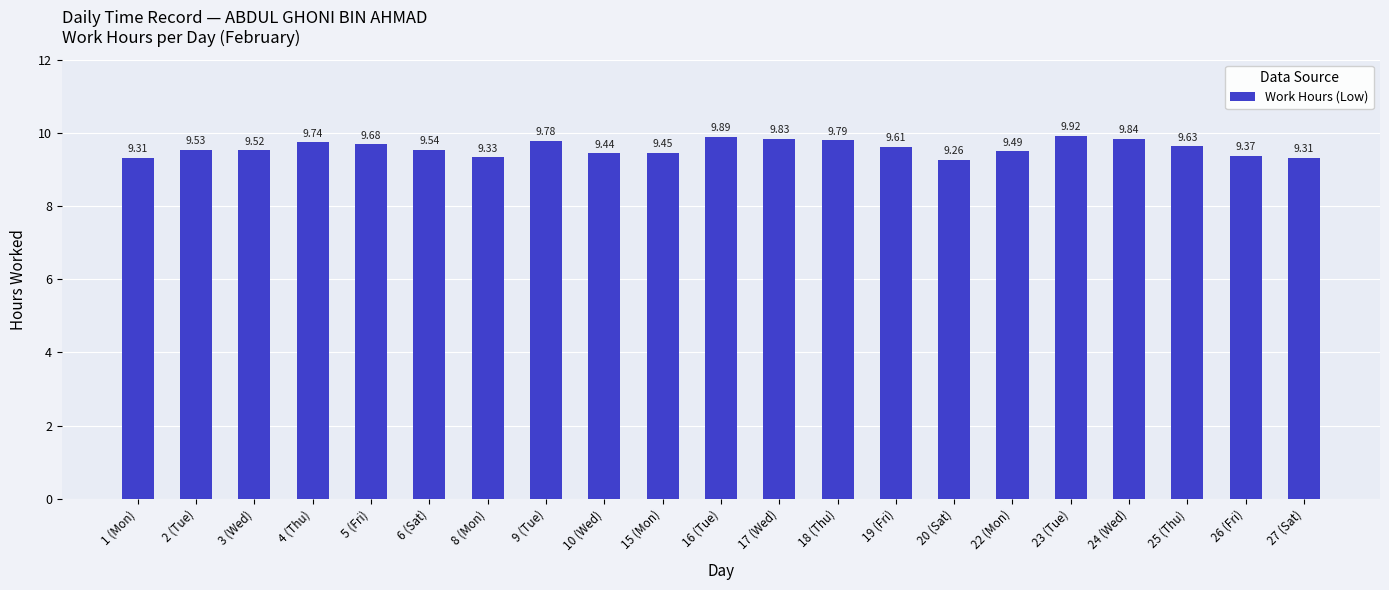

What is the value of the 2nd bar from the left?

9.5